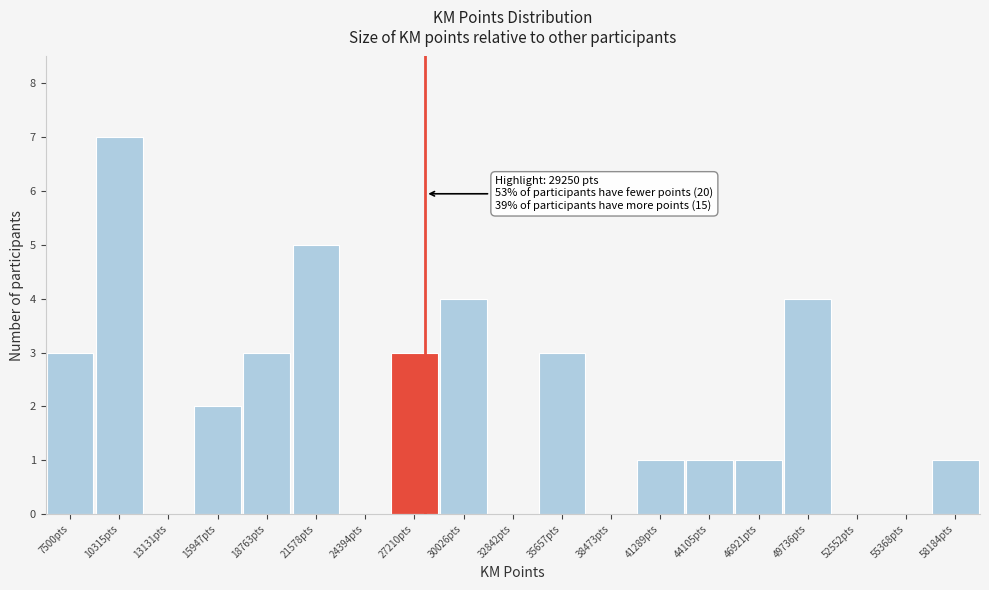

Reading left to right, transcribe all the data shown in this chart.

7500pts=3	10315pts=7	13131pts=0	15947pts=2	18763pts=3	21578pts=5	24394pts=0	27210pts=3	30026pts=4	32842pts=0	35657pts=3	38473pts=0	41289pts=1	44105pts=1	46921pts=1	49736pts=4	52552pts=0	55368pts=0	58184pts=1